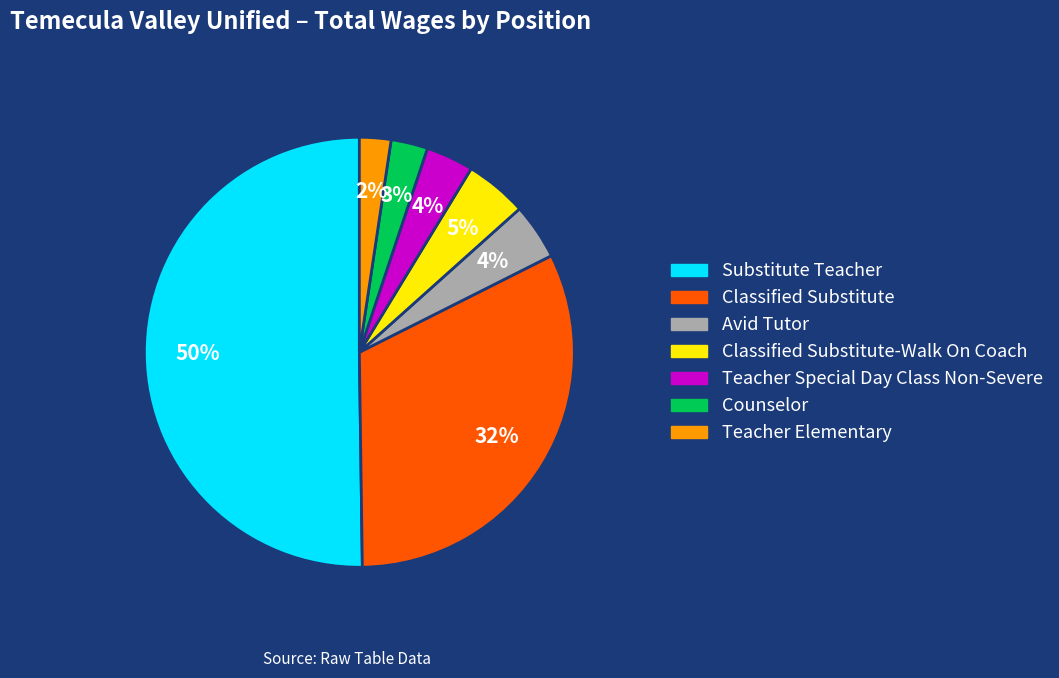

To the nearest percent, what is the average slice percentage?

14%